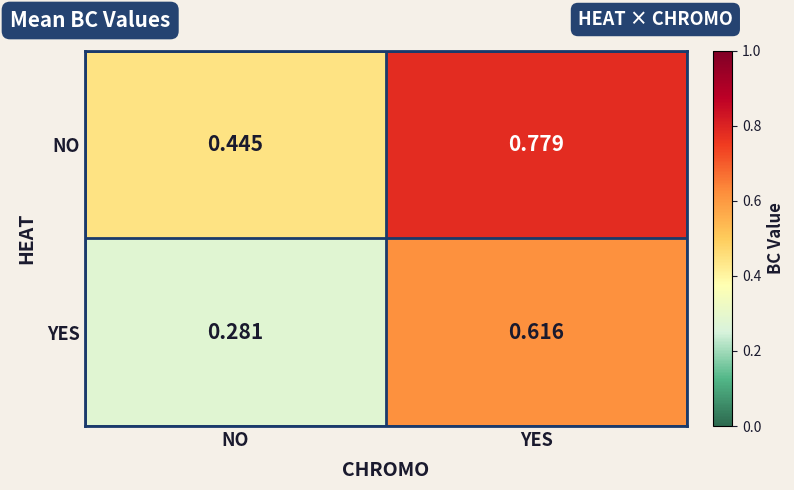

Between NO and YES, which series saw the biggest shift?

YES